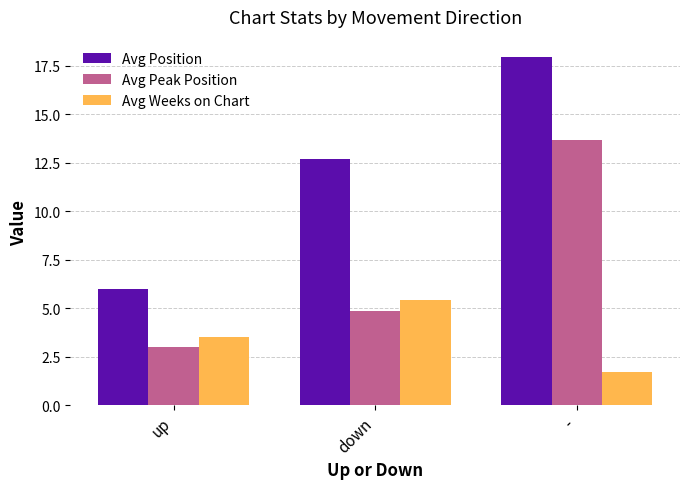

True or false: Avg Peak Position has a value of 4.9 at down.

True